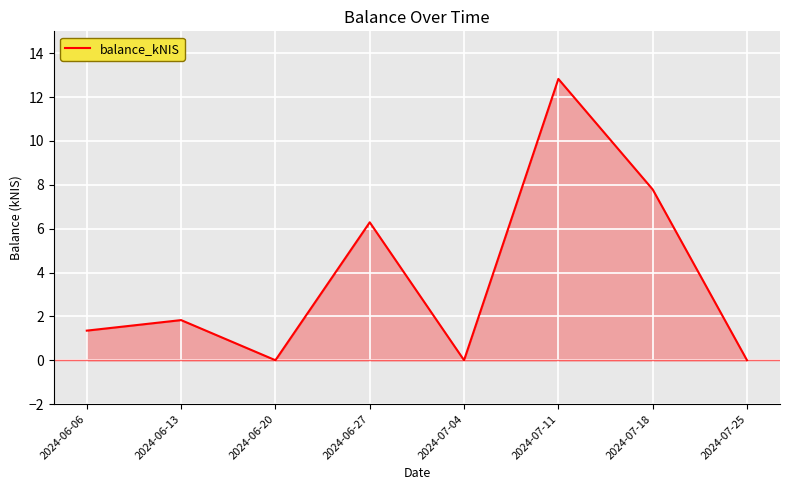

How many lines are shown in the chart?

1